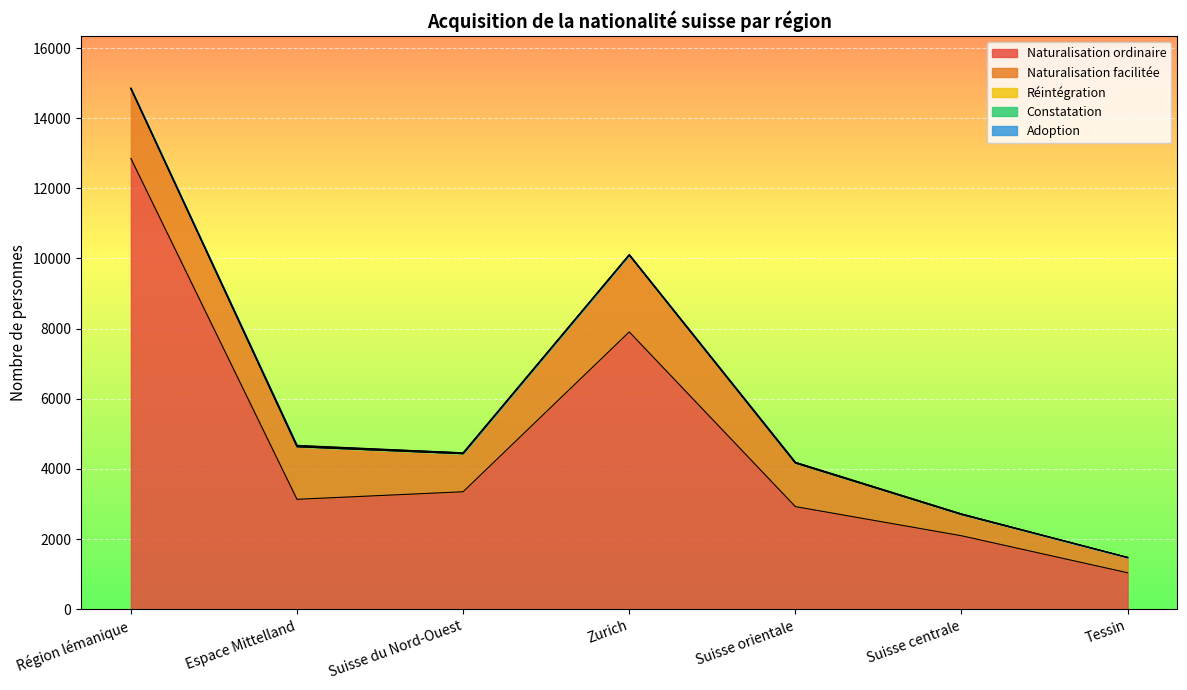

How many lines are shown in the chart?

5